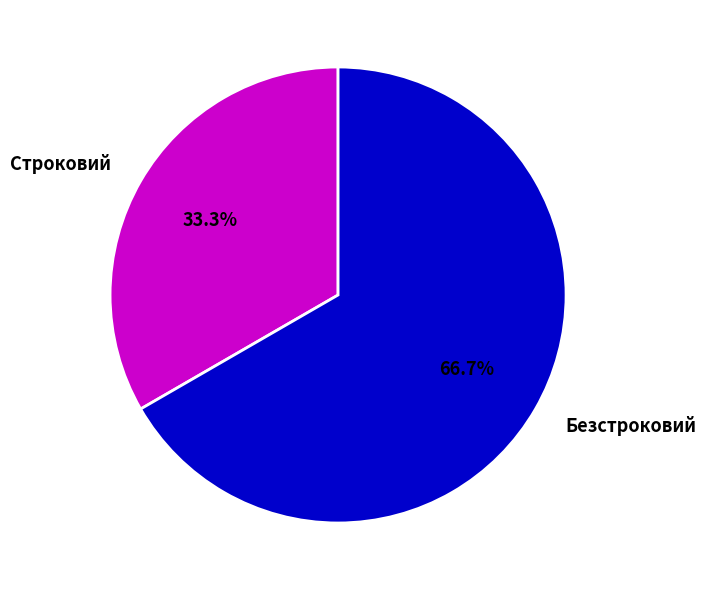

How many slices are in this pie chart?

2